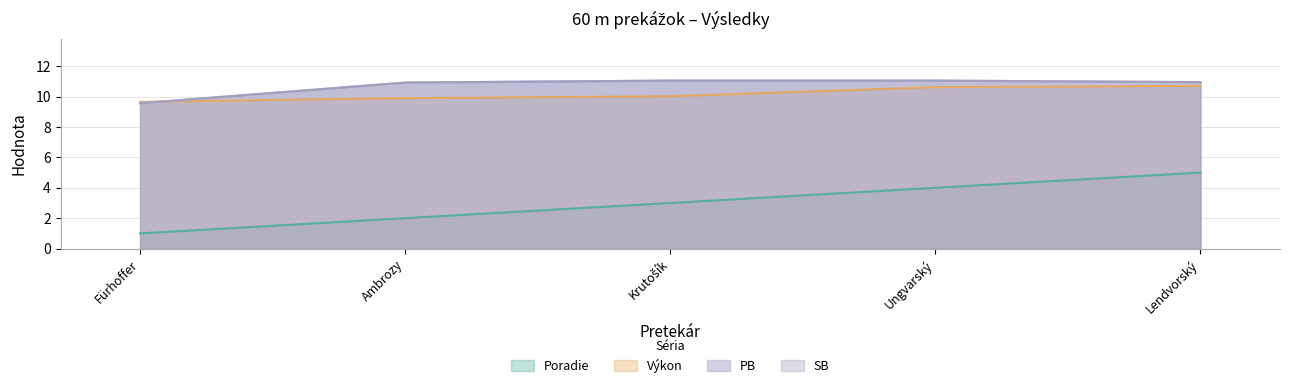

Does the chart have visible grid lines?

Yes